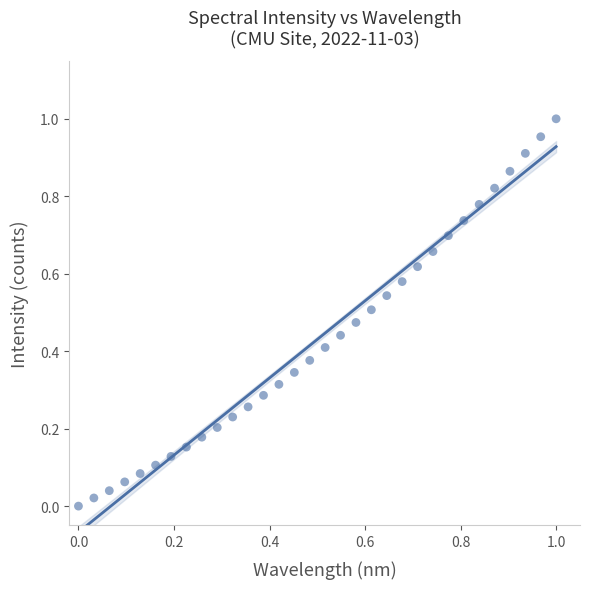

How many data points are displayed?

32